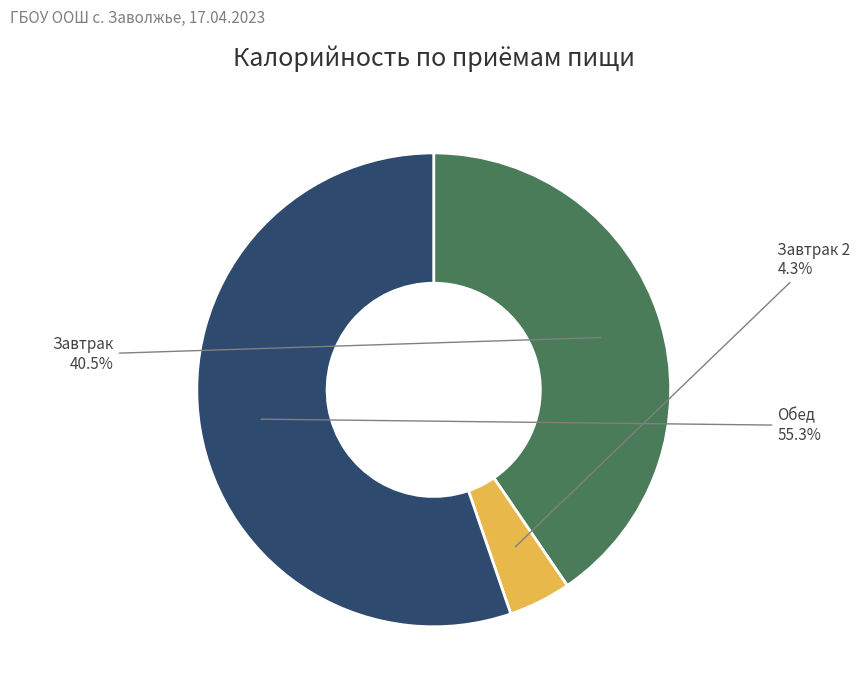

What percentage is NOT represented by Завтрак?

59.5%